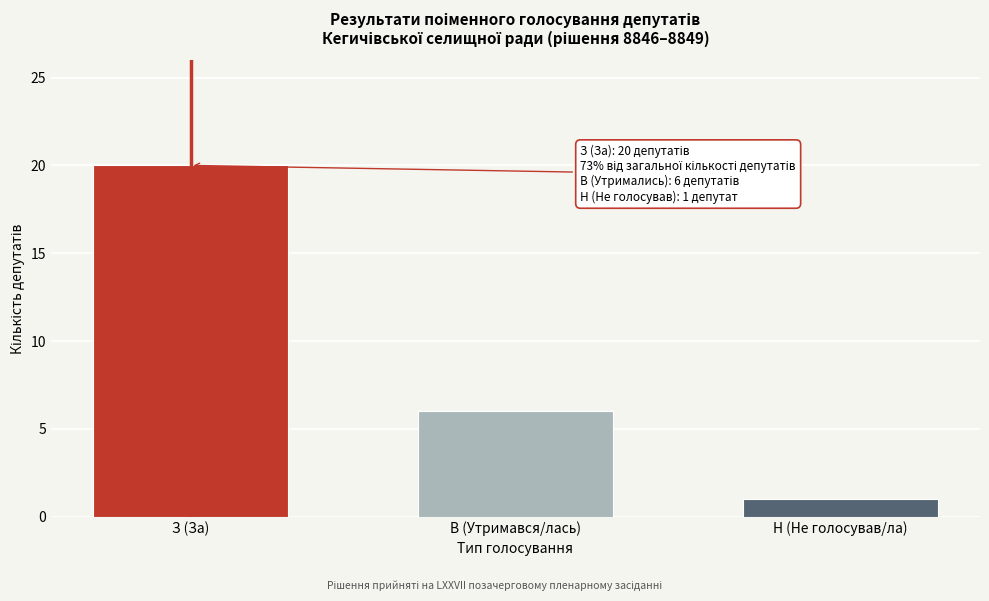

Reading left to right, transcribe all the data shown in this chart.

20	6	1